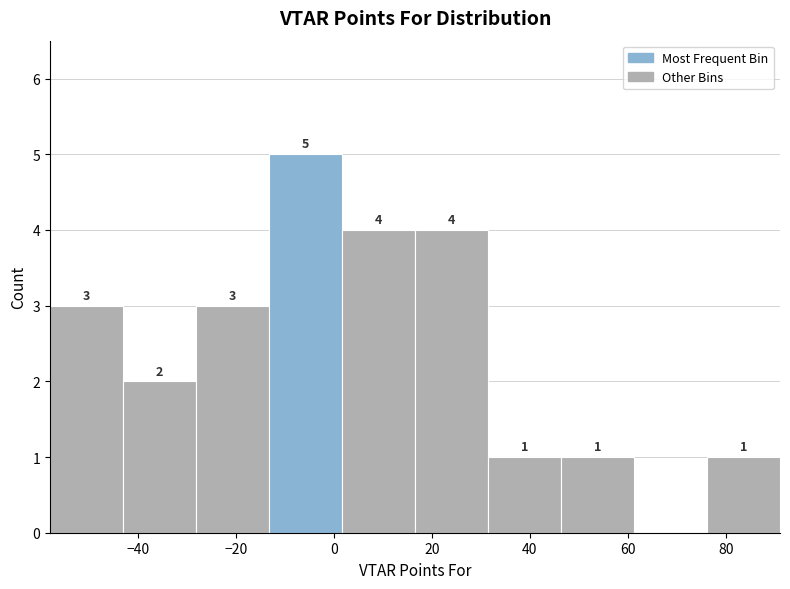

Over which range of the x-axis is the bar tallest?

-14 to 2